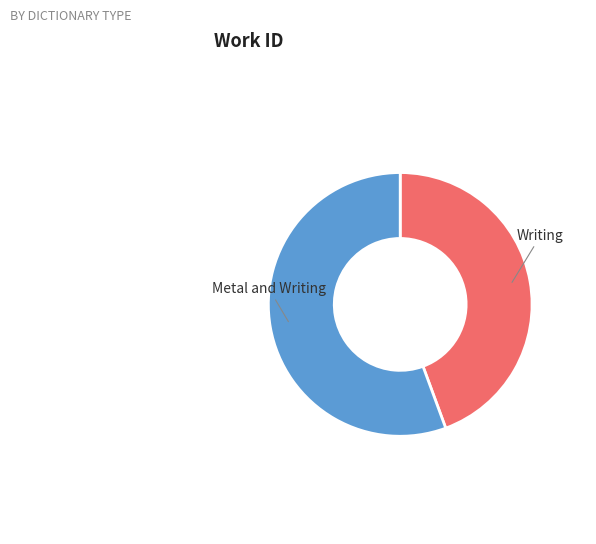

Is there a majority slice in this chart?

Yes